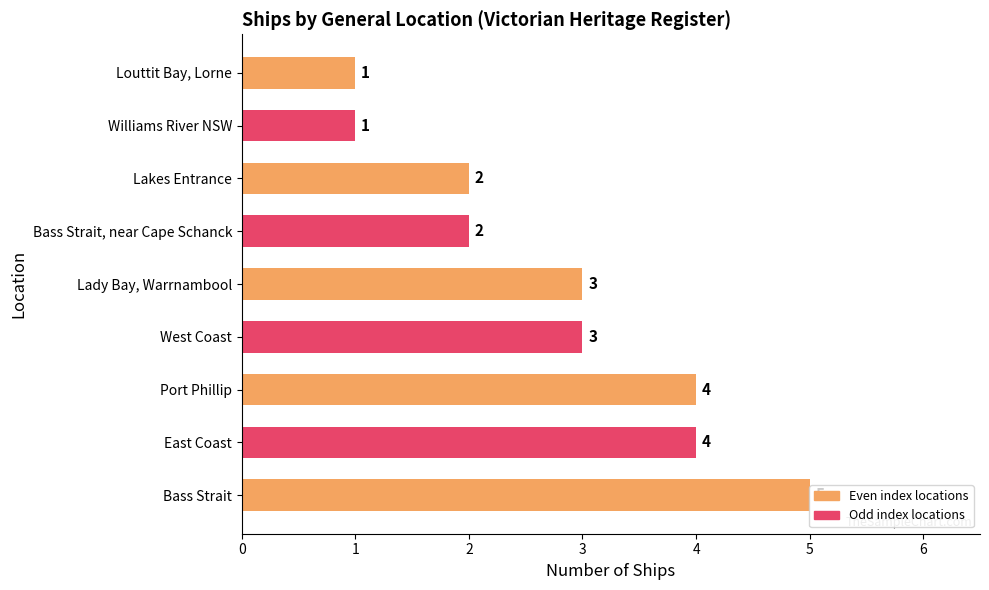

How many values are between 2 and 4?

6